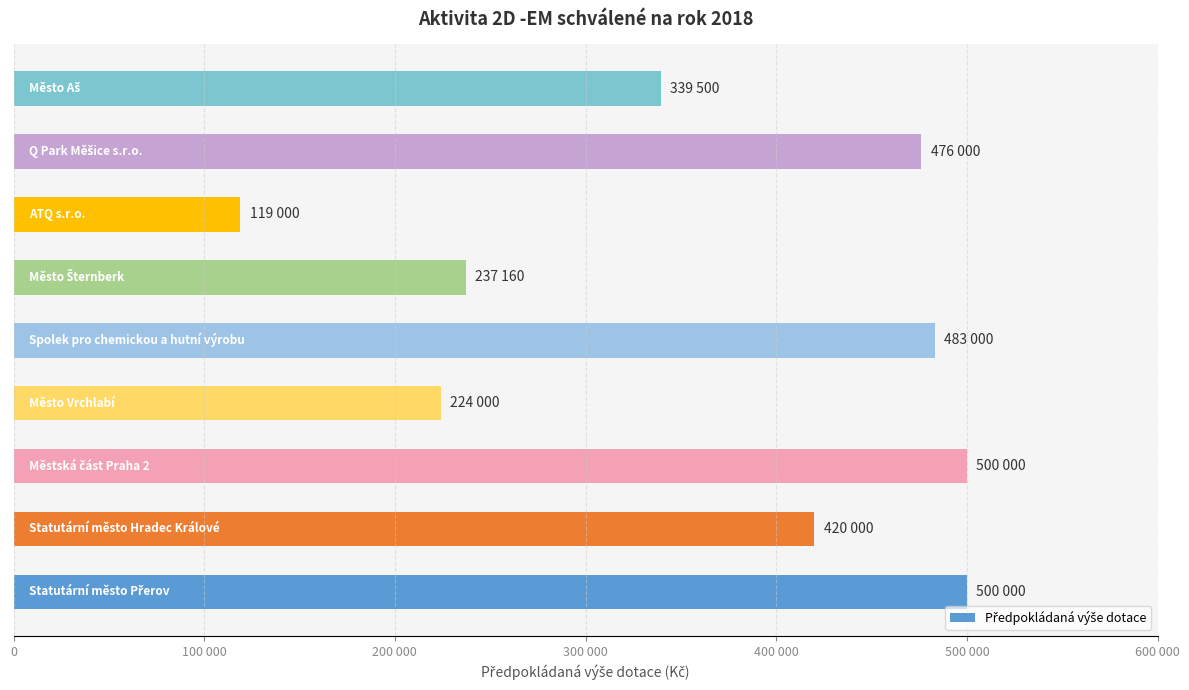

Does the chart contain any negative values?

No